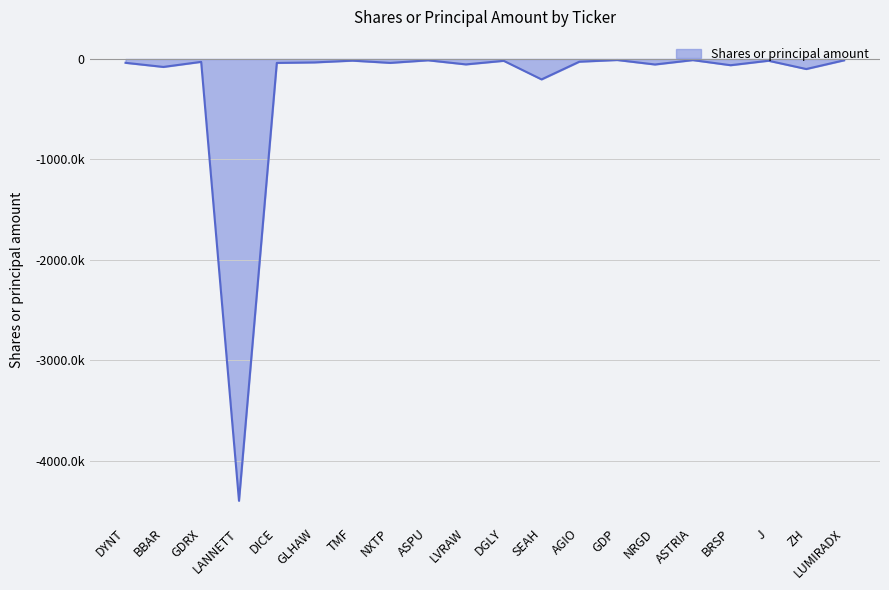

What is the label of the 12th point from the right?

ASPU